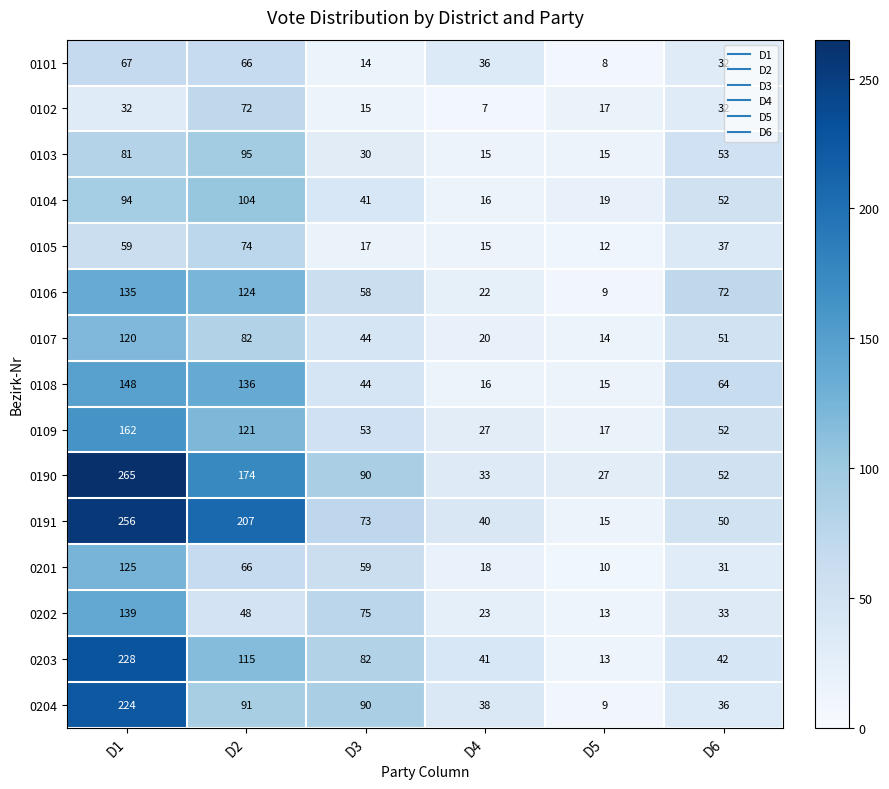

What is the total value across all series at D5?

213